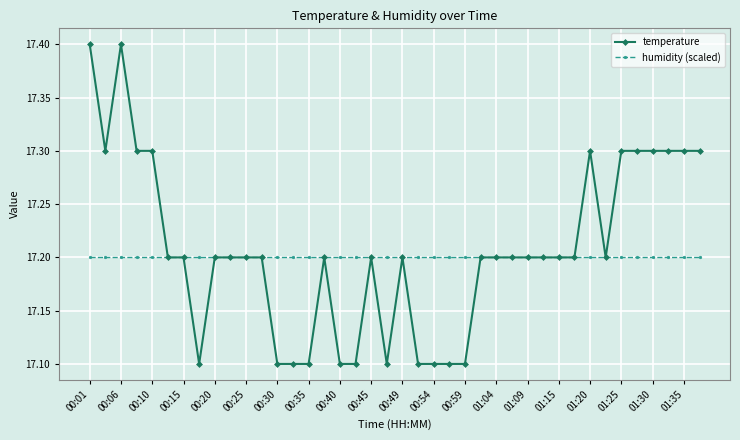

What is the value of the temperature point at the 19th from the left?

17.2